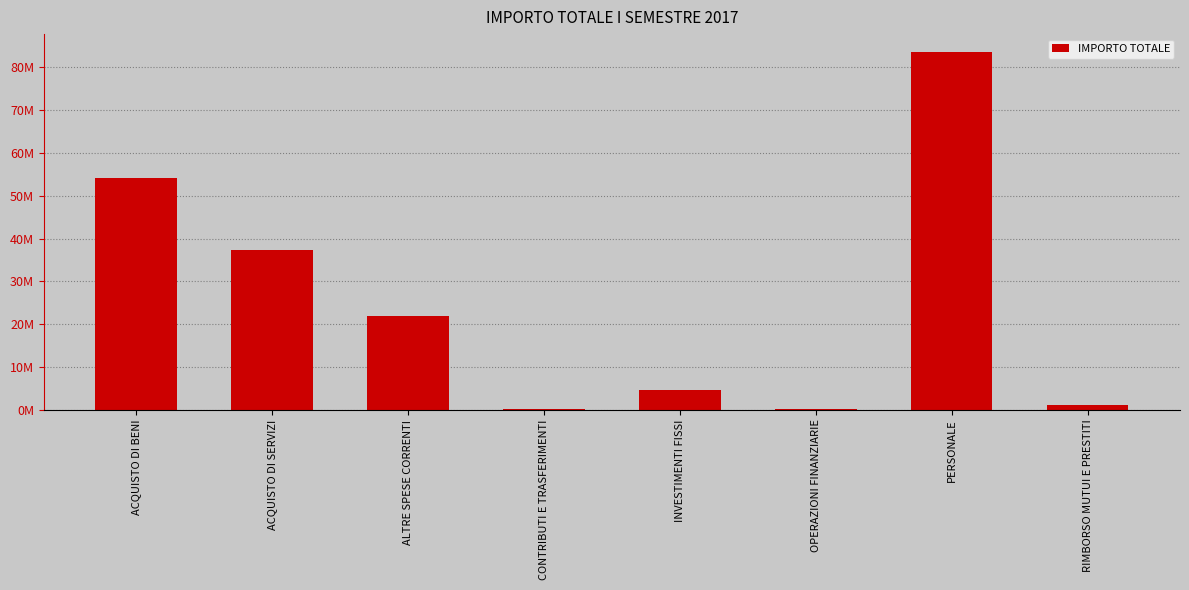

List the labels in order of value, largest first.

PERSONALE, ACQUISTO DI BENI, ACQUISTO DI SERVIZI, ALTRE SPESE CORRENTI, INVESTIMENTI FISSI, RIMBORSO MUTUI E PRESTITI, CONTRIBUTI E TRASFERIMENTI, OPERAZIONI FINANZIARIE